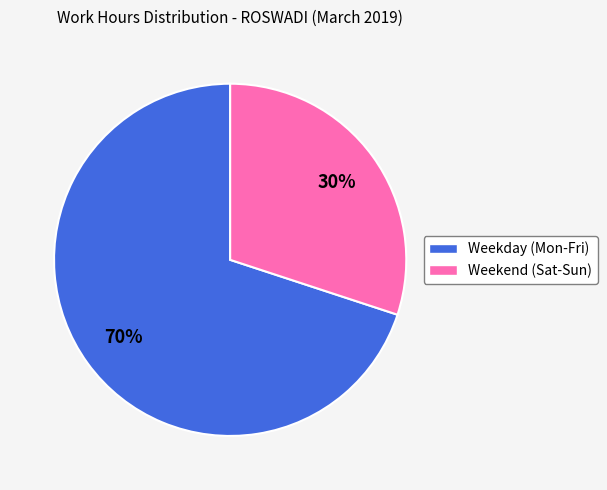

How many segments does this pie chart have?

2